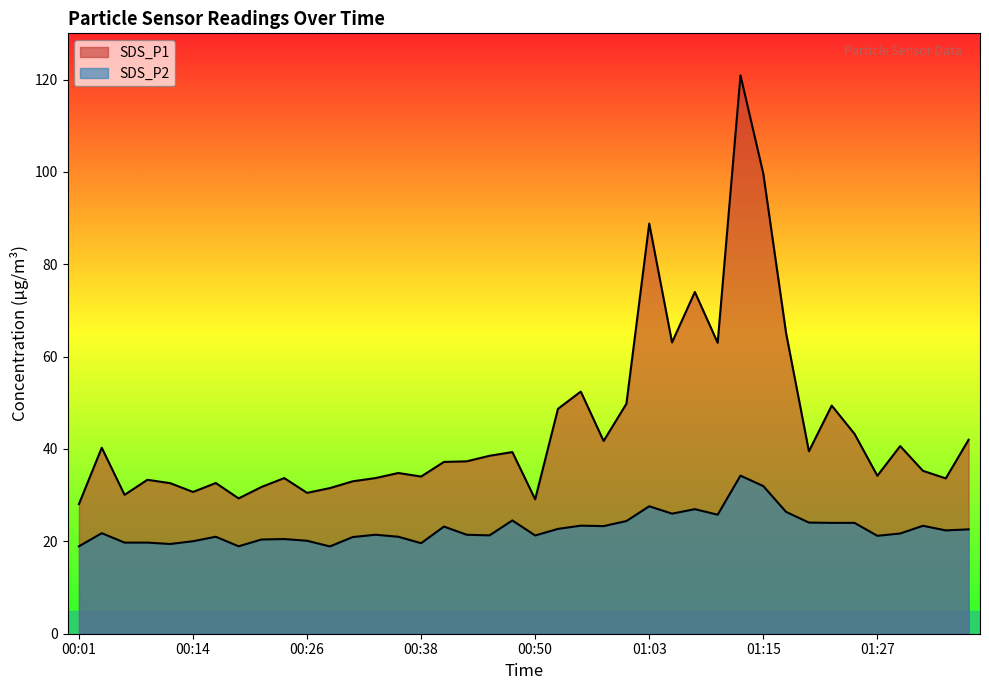

How many lines are shown in the chart?

2